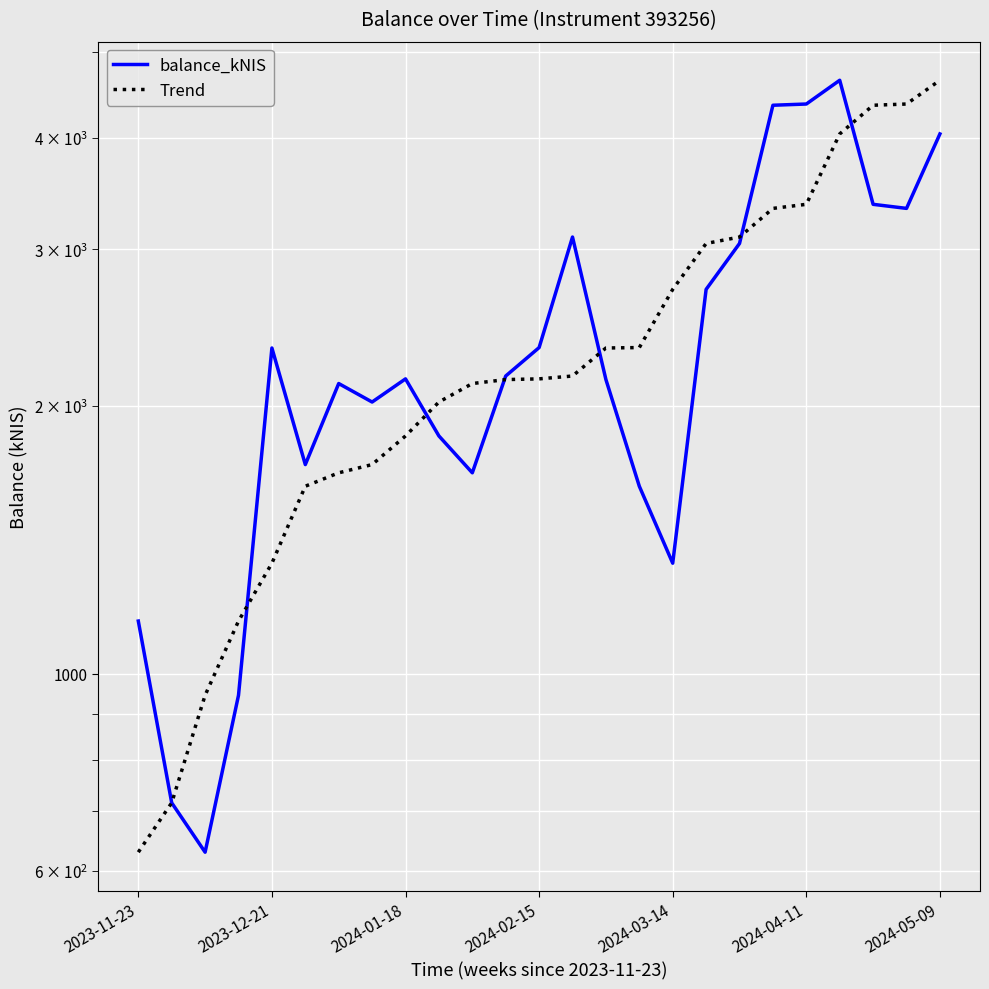

Where does the Trend series first go above 2144?

2024-02-15